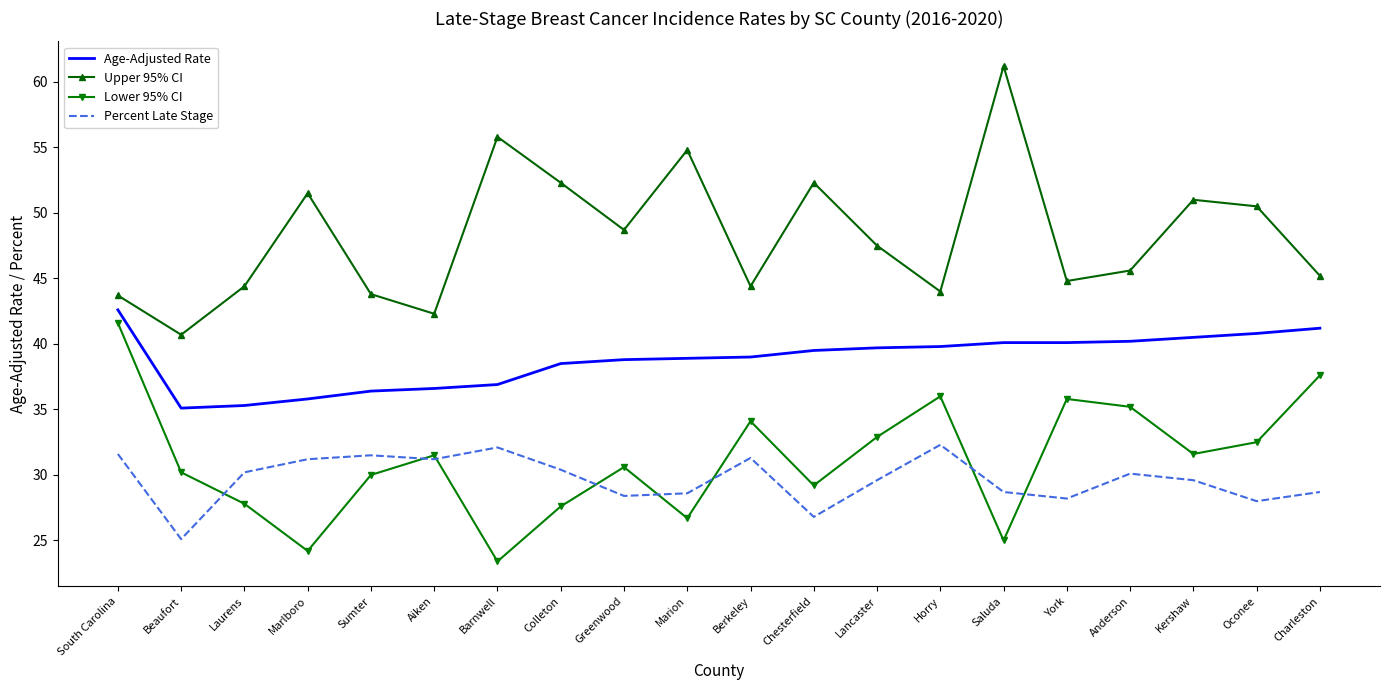

Between which two adjacent categories do Lower 95% CI and Percent Late Stage first intersect?

Beaufort and Laurens